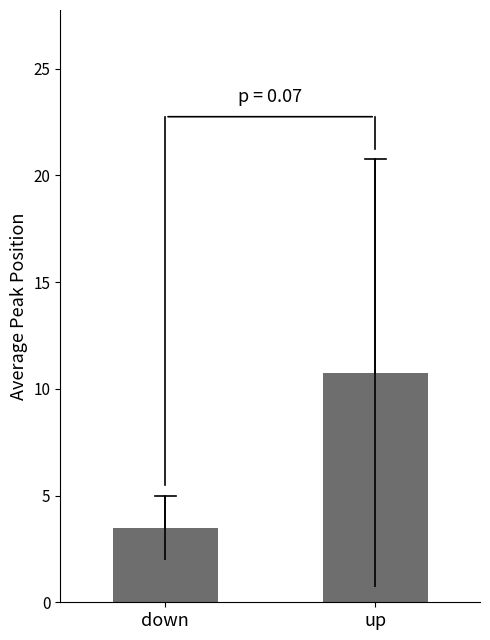

What is the difference between the values at up and down?

7.2